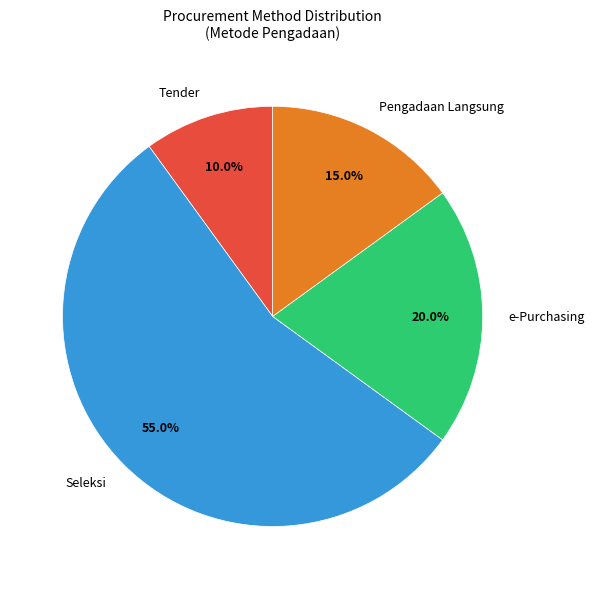

Rank the categories by value from highest to lowest.

Seleksi, e-Purchasing, Pengadaan Langsung, Tender